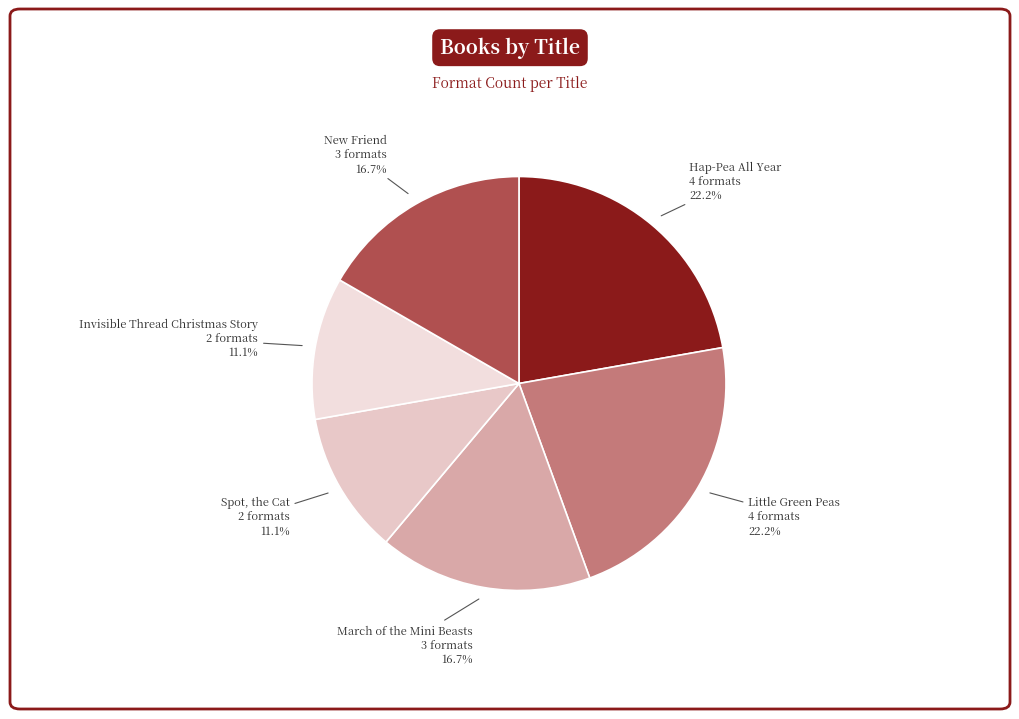

Does any single category account for the majority?

No